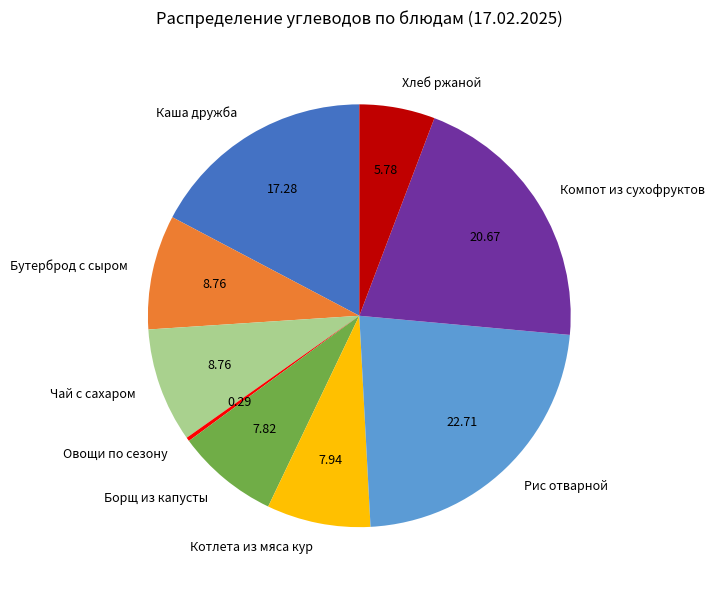

Between Овощи по сезону and Борщ из капусты, which is larger?

Борщ из капусты